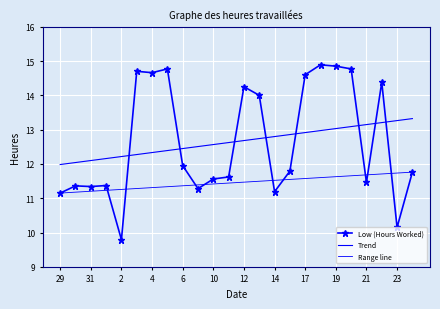

Which has a higher value, 17 or 30?

17